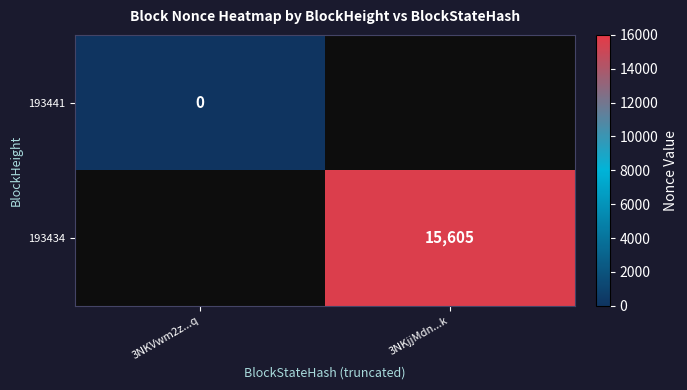

Is it true that 193434 equals 3307 at 3NKjjMdn...k?

False